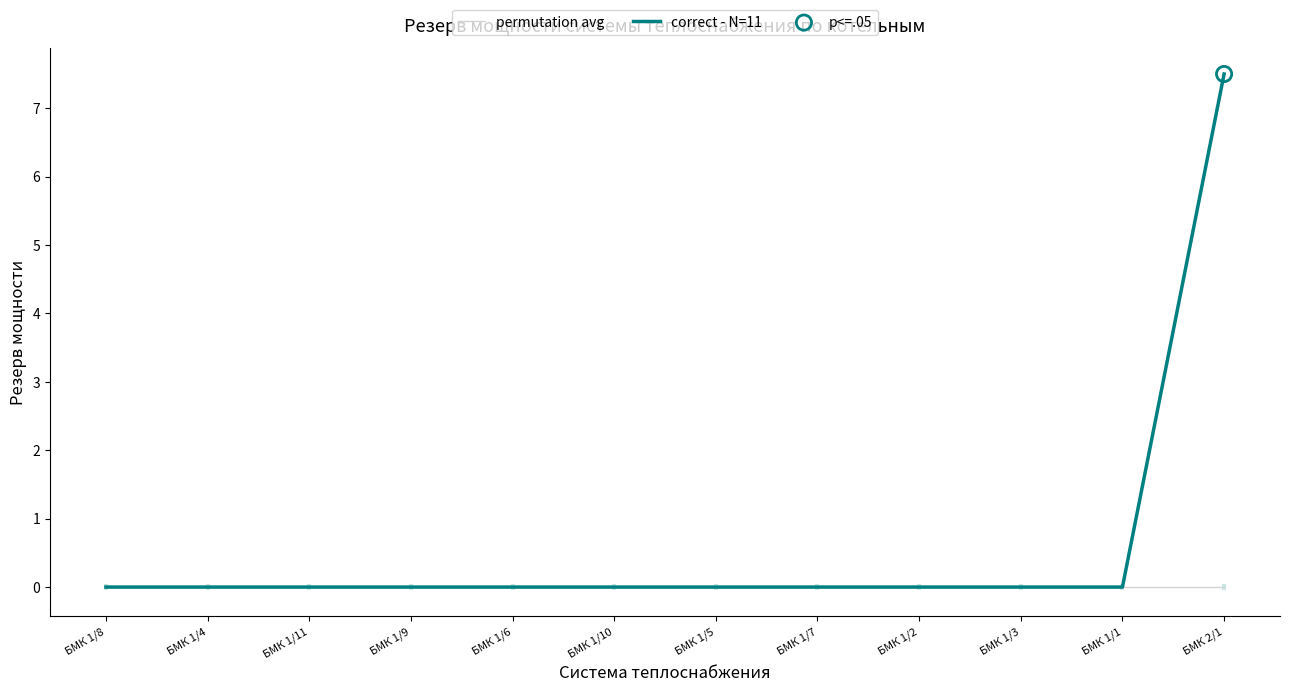

Which series reaches the maximum Y coordinate?

correct - N=11